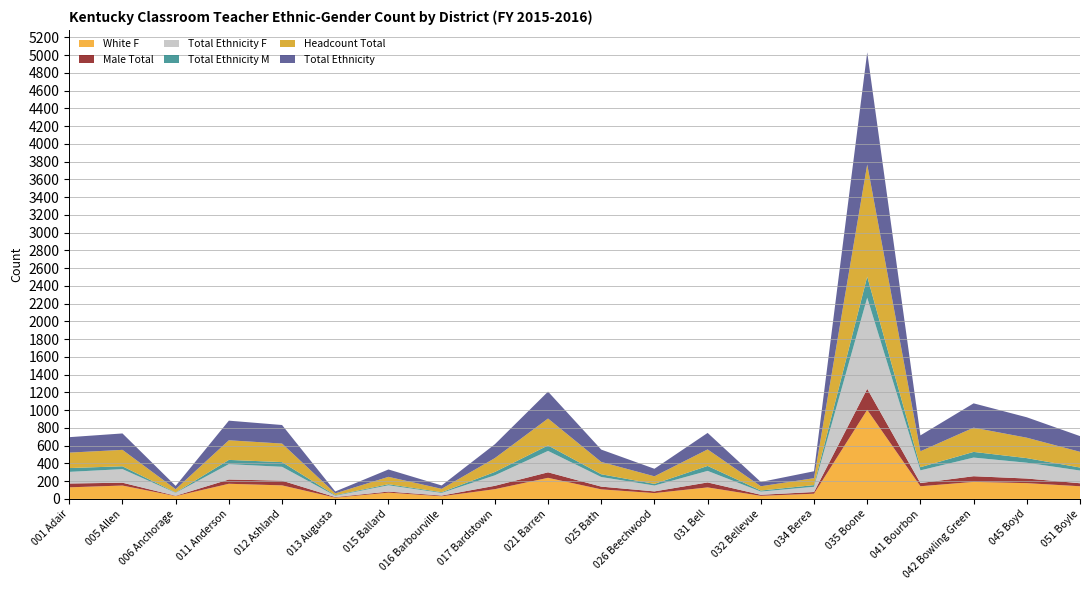

Reading right to left, extract all data points from this chart.

White F: 143	178	192	143	1004	59	35	130	66	108	238	110	30	71	15	153	171	32	151	131
Male Total: 34	52	64	36	237	19	12	56	19	31	62	38	8	12	6	53	48	4	32	43
Total Ethnicity F: 143	178	210	143	1026	59	36	130	66	108	241	118	30	71	15	156	173	33	153	131
Total Ethnicity M: 34	52	64	36	238	19	12	56	19	31	62	38	8	12	6	53	48	4	32	43
Headcount Total: 177	230	273	179	1263	78	48	186	85	139	303	156	38	83	21	209	221	37	185	174
Total Ethnicity: 177	230	274	179	1264	78	48	186	85	139	303	156	38	83	21	209	221	37	185	174